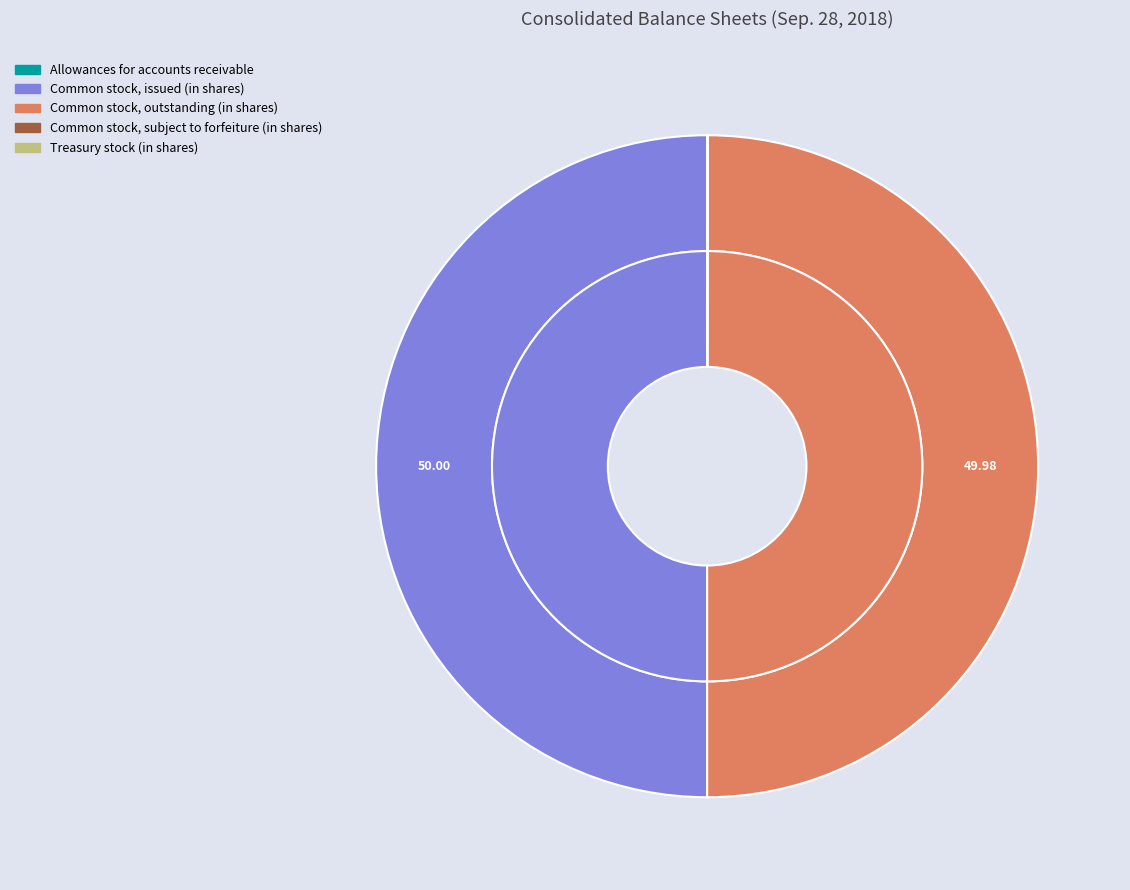

What is the largest slice in the pie chart?

Common stock, issued (in shares)